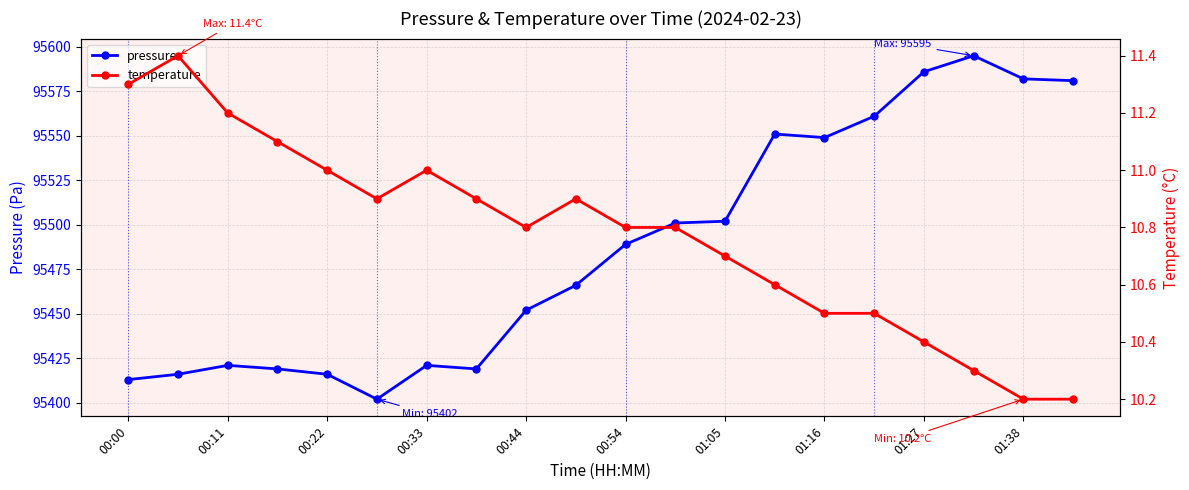

Reading left to right, extract all data points from this chart.

pressure: 95413.0	95416.0	95421.0	95419.0	95416.0	95402.0	95421.0	95419.0	95452.0	95466.0	95489.0	95501.0	95502.0	95551.0	95549.0	95561.0	95586.0	95595.0	95582.0	95581.0
temperature: 11.3	11.4	11.2	11.1	11.0	10.9	11.0	10.9	10.8	10.9	10.8	10.8	10.7	10.6	10.5	10.5	10.4	10.3	10.2	10.2